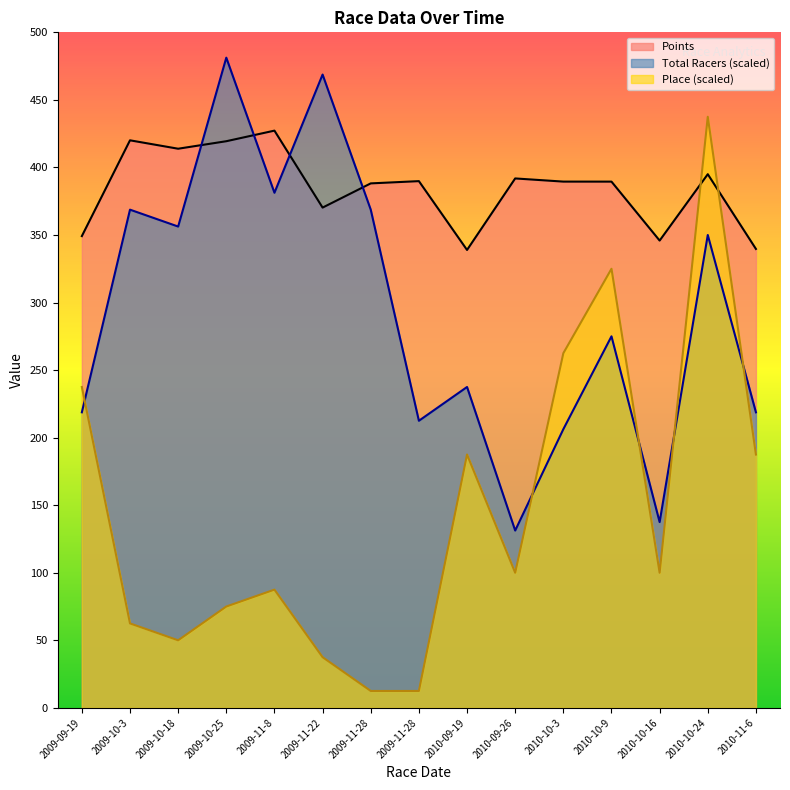

What is the value of the Total Racers point at the 2nd from the left?

368.8